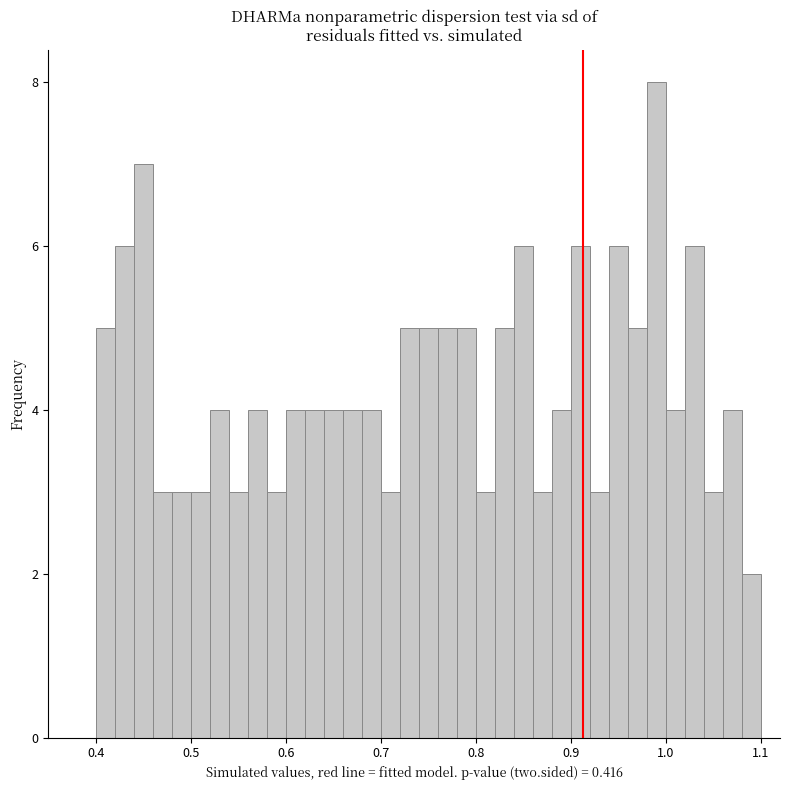

Read against the x-axis, roughly where is the centre of the tallest bar?

0.99